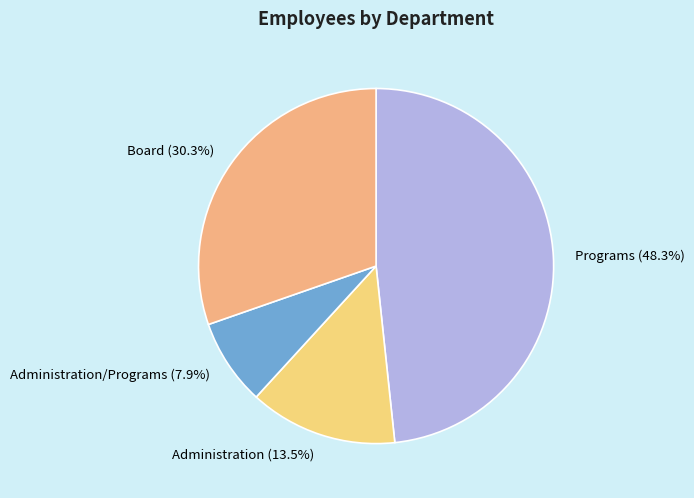

To the nearest percent, what percentage of the pie is Administration/Programs?

8%